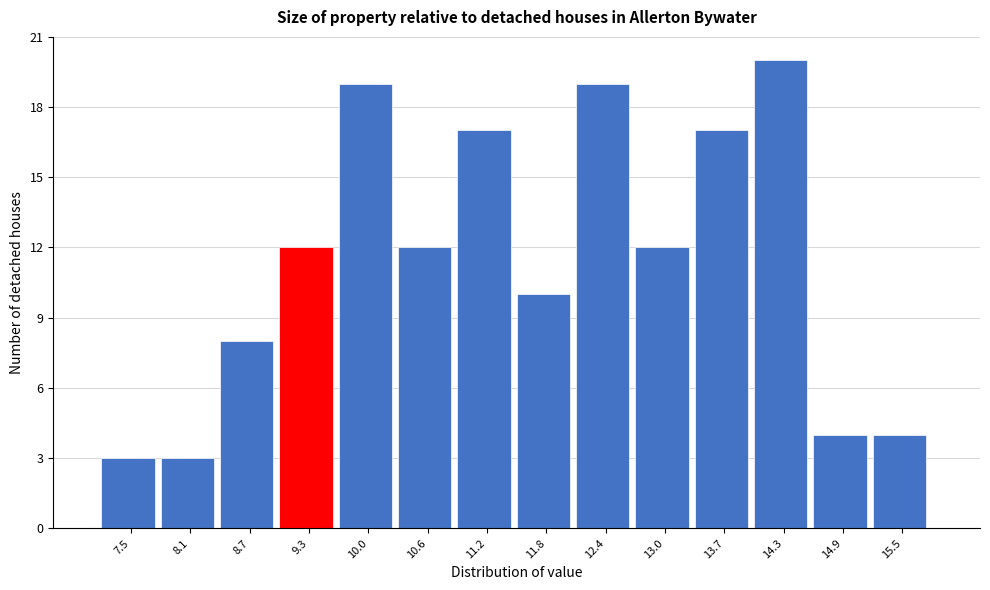

Reading left to right, transcribe this chart: for each bar, give the range it covers on the x-axis and its height. Neither the bar edges nor the heights are printed on the chart, so give them approximately, as read against the axes.

7.2 to 7.8: 3
7.8 to 8.4: 3
8.4 to 9.0: 8
9.0 to 9.6: 12
9.6 to 10.3: 19
10.3 to 10.9: 12
10.9 to 11.5: 17
11.5 to 12.1: 10
12.1 to 12.7: 19
12.7 to 13.4: 12
13.4 to 14.0: 17
14.0 to 14.6: 20
14.6 to 15.2: 4
15.2 to 15.8: 4